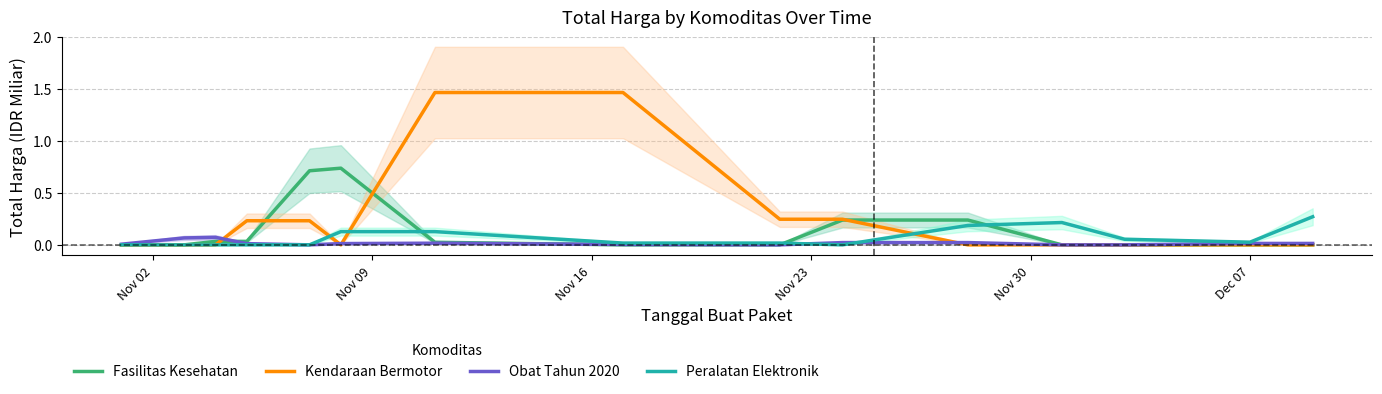

At how many categories does at least one series exceed 0?

15